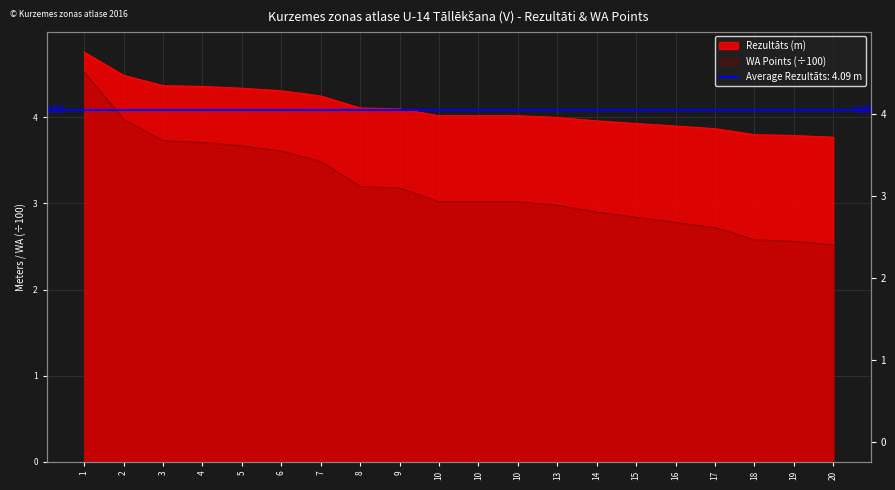

The value of Rezultāts (m) at 16 is 3.9. True or false?

True